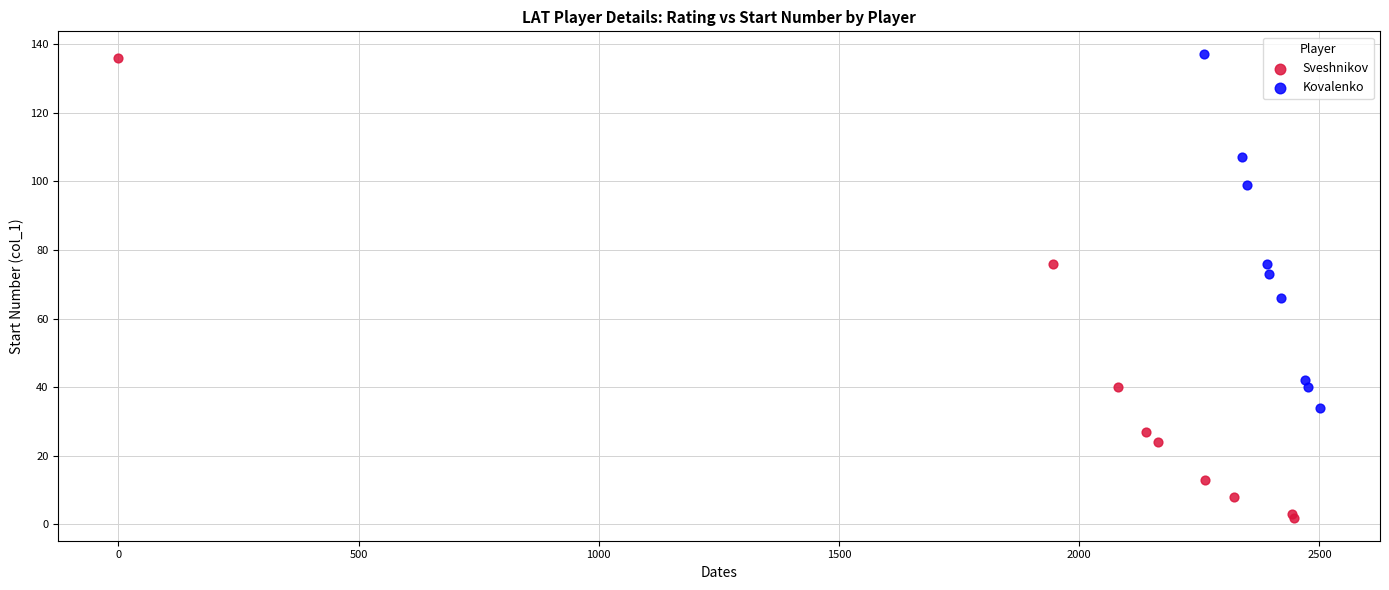

Which series reaches the minimum Y coordinate?

Sveshnikov